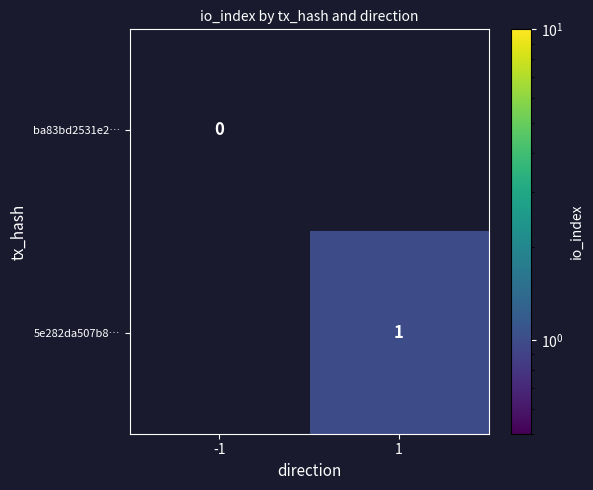

What is the total value across all series at 1?

1